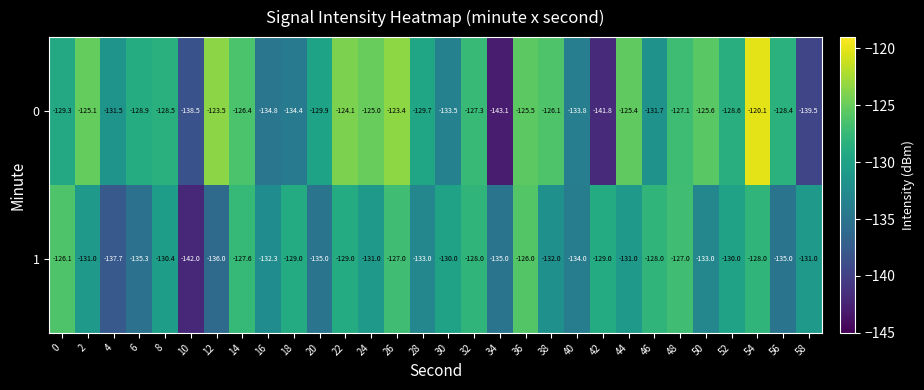

Where is 0 nearest to the value -131?

4